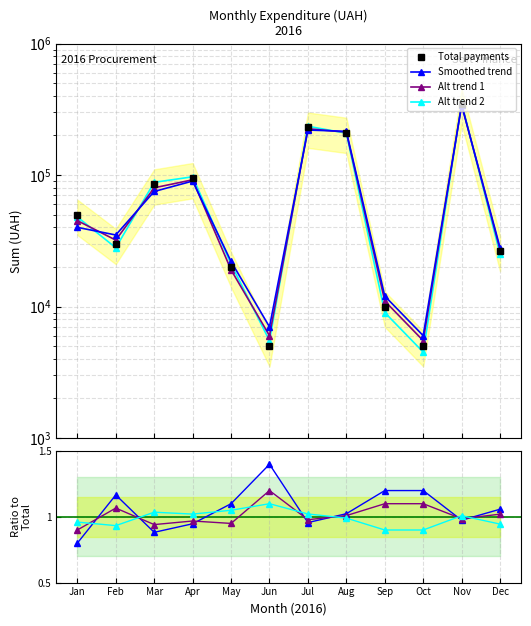

Is it true that Alt trend 2 equals 1.6 at Feb?

False